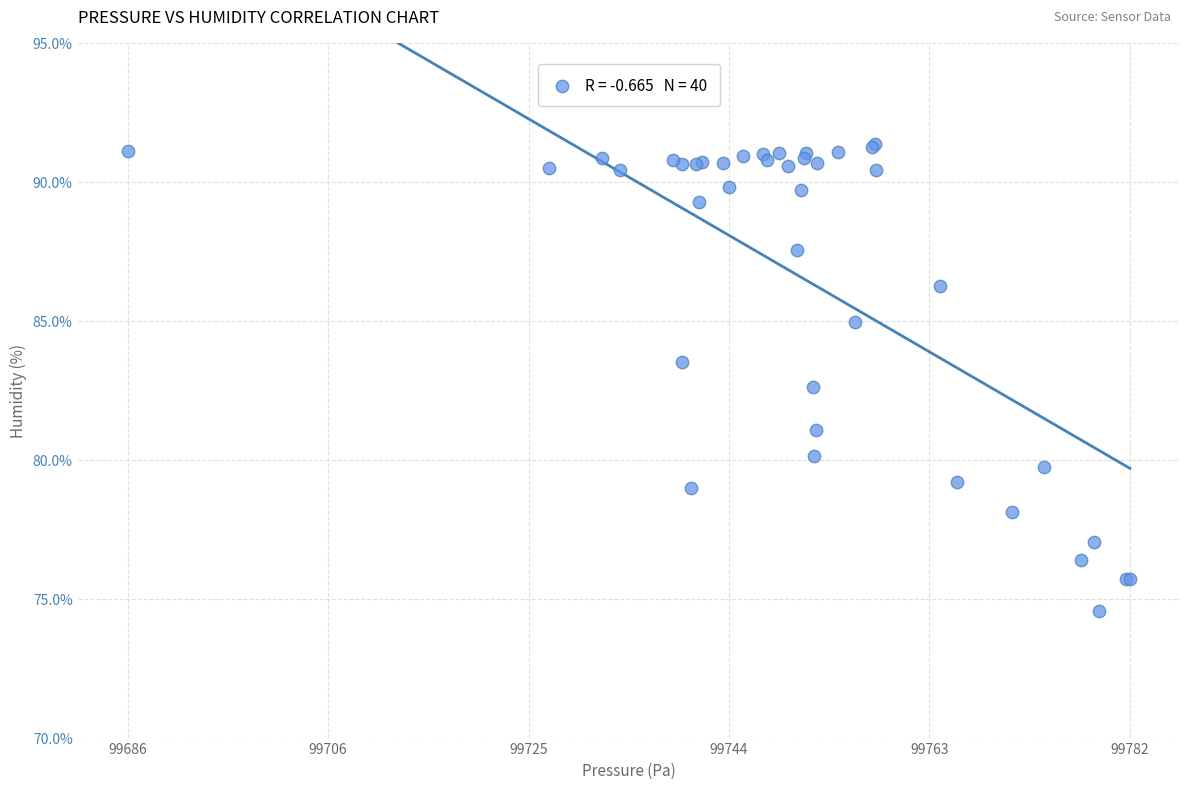

What Y value in the scatter plot is closest to 82?

82.6